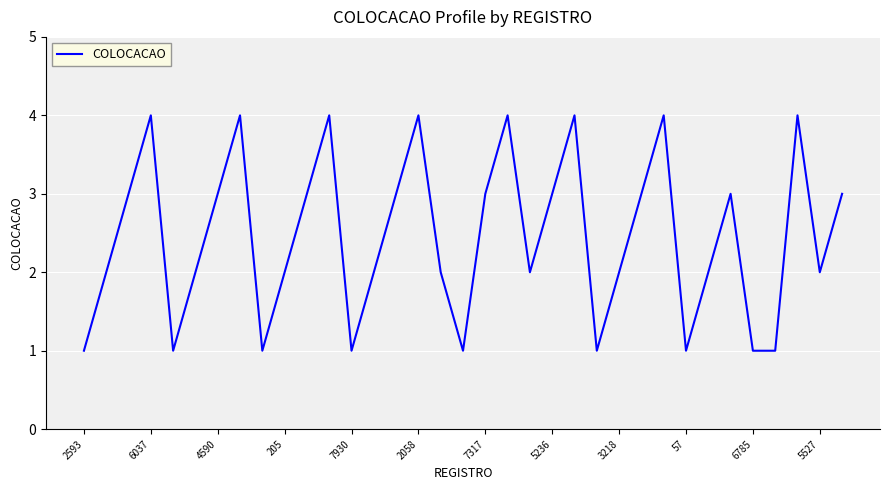

Reading left to right, transcribe all the data shown in this chart.

1	2	3	4	1	2	3	4	1	2	3	4	1	2	3	4	2	1	3	4	2	3	4	1	2	3	4	1	2	3	1	1	4	2	3